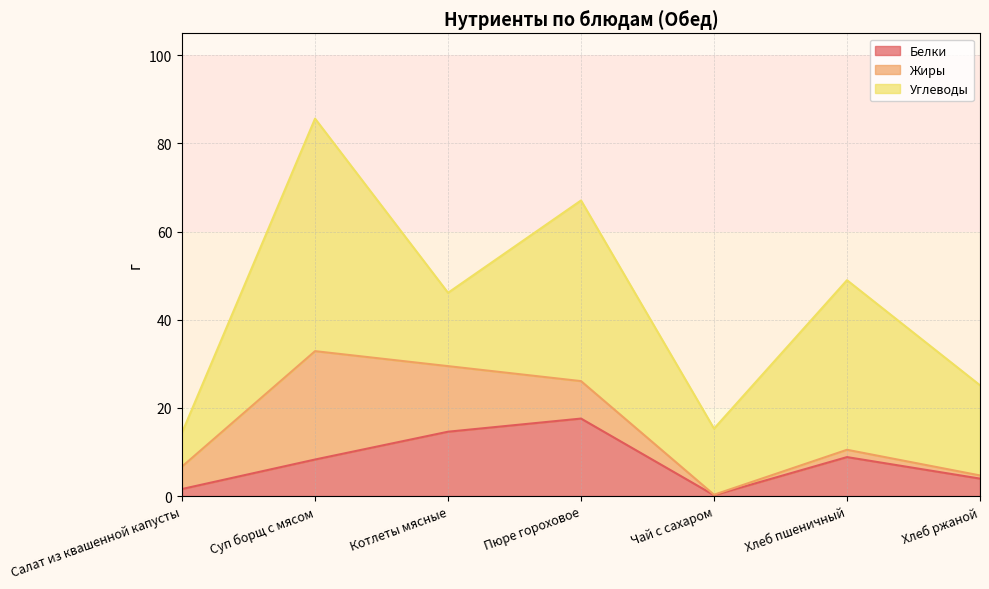

What is the difference between the highest and lowest values at Пюре гороховое?

32.5